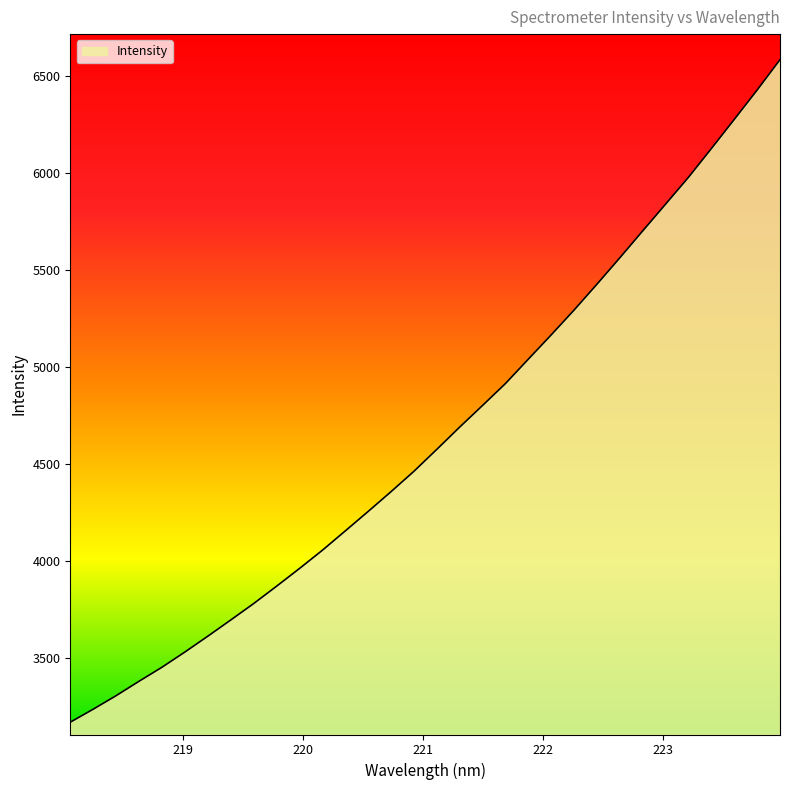

What is the maximum value shown in the chart?

6583.4